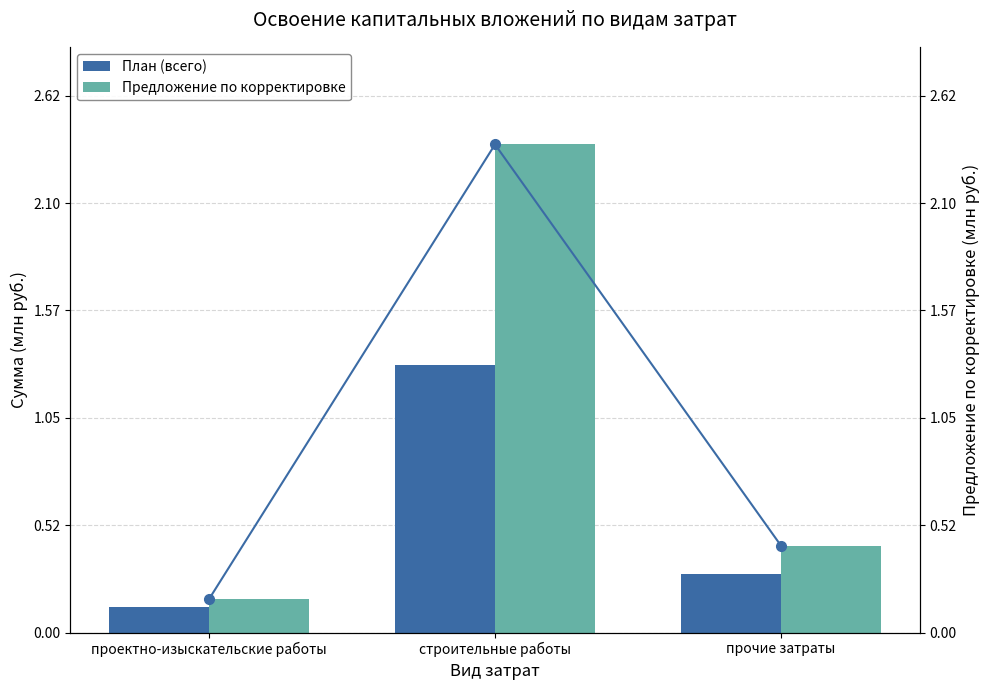

What is the difference between the Предложение по корректировке values at проектно-изыскательские работы and строительные работы?

2.2